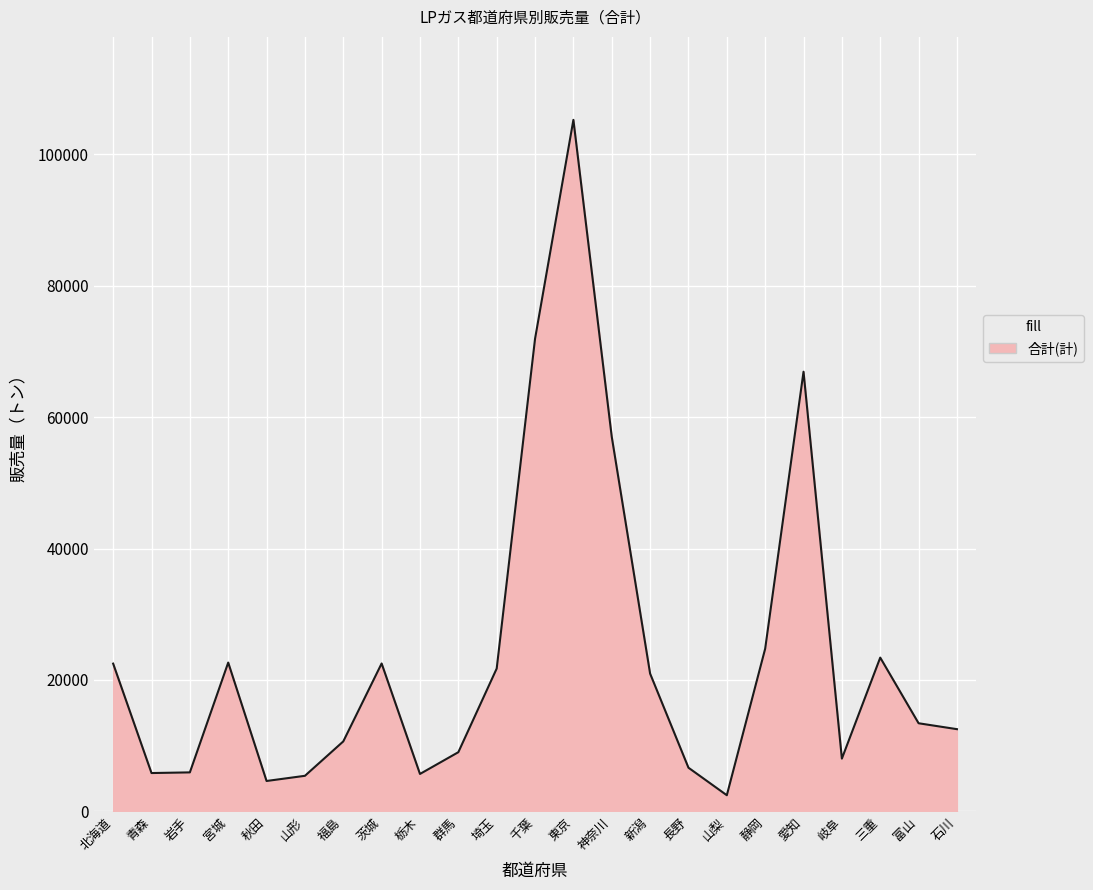

At which label does the data first exceed 13406?

北海道